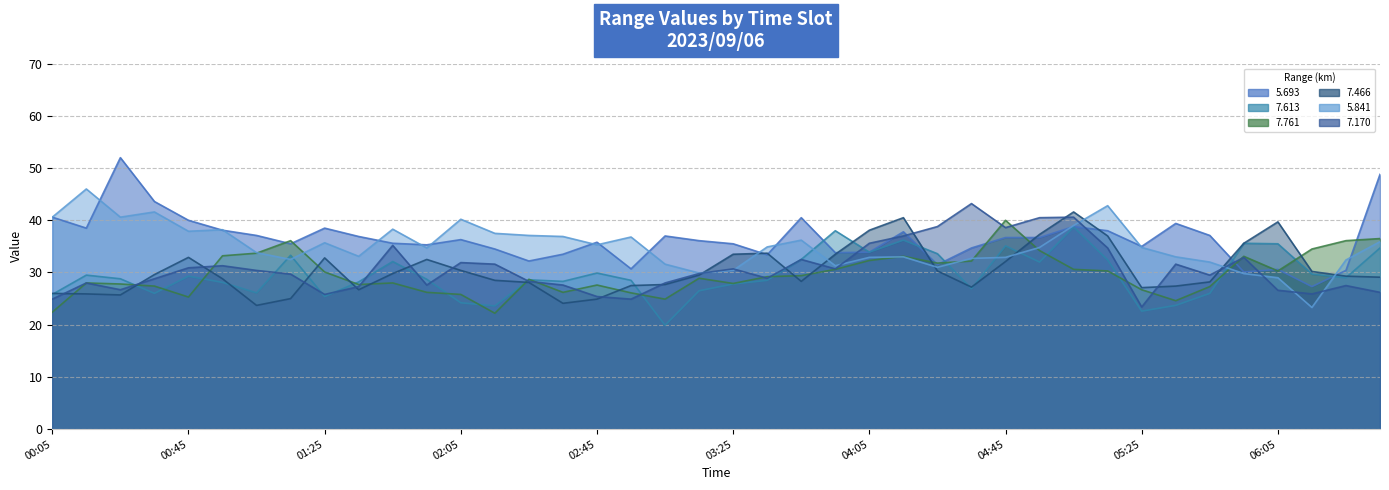

Does the chart display data point markers on the line(s)?

No